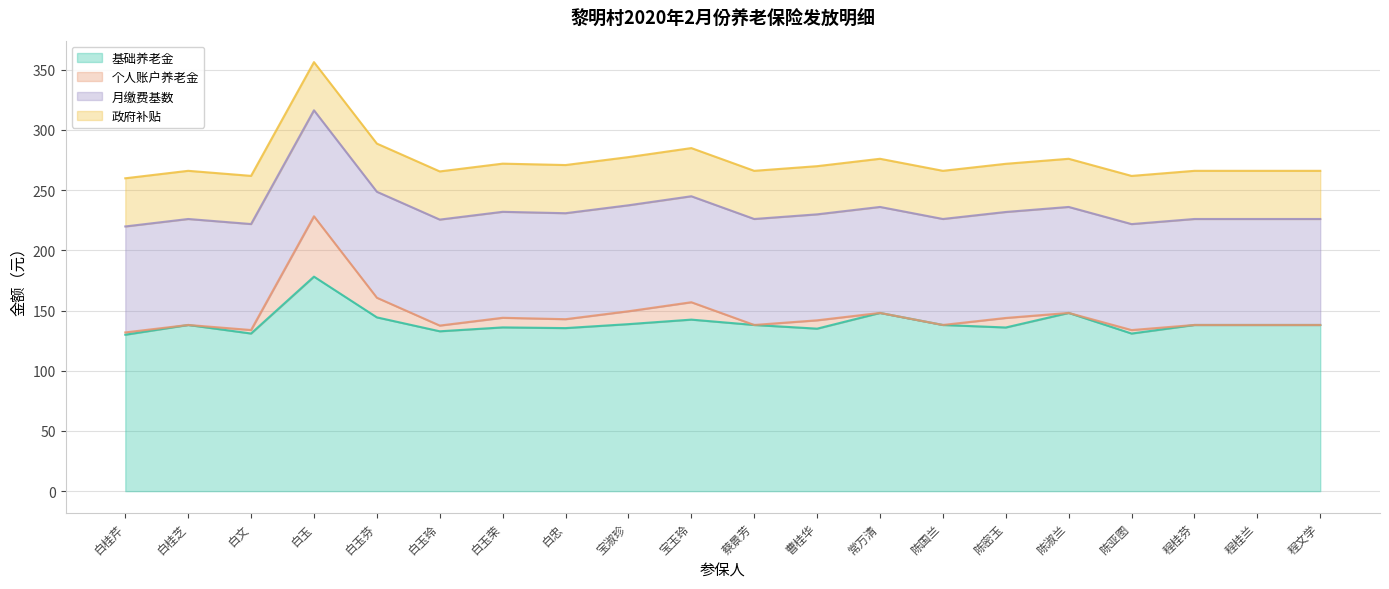

Rank the series by their maximum value, from highest to lowest.

基础养老金, 月缴费基数, 个人账户养老金, 政府补贴